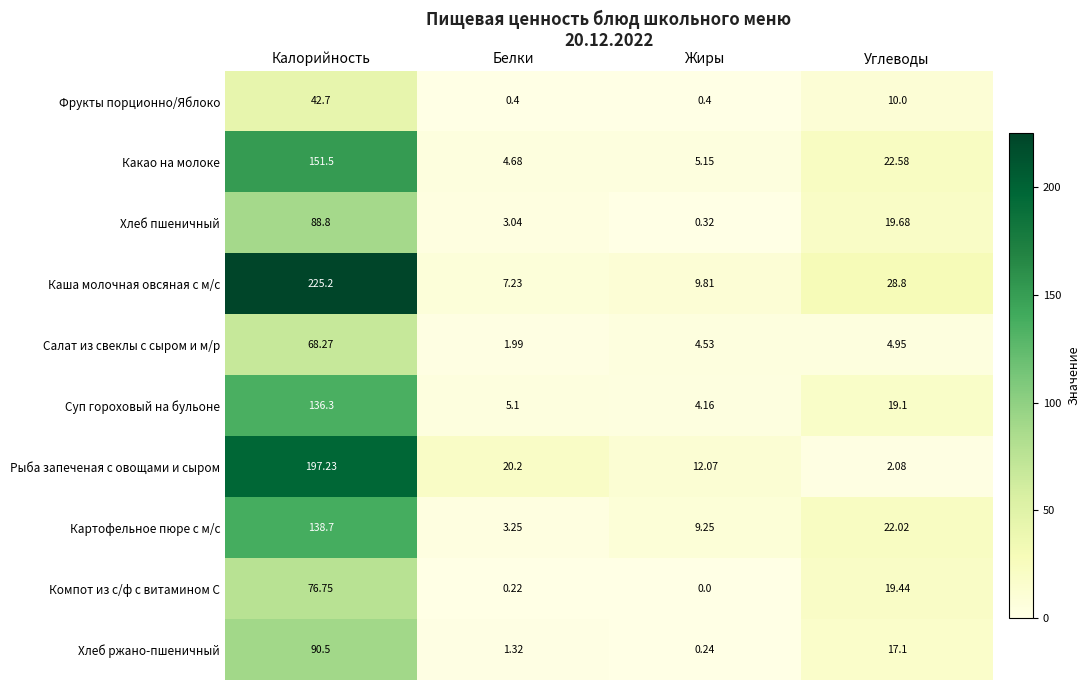

List the series in order of their peak value, lowest first.

Фрукты порционно/Яблоко, Салат из свеклы с сыром и м/р, Компот из с/ф с витамином С, Хлеб пшеничный, Хлеб ржано-пшеничный, Суп гороховый на бульоне, Картофельное пюре с м/с, Какао на молоке, Рыба запеченая с овощами и сыром, Каша молочная овсяная с м/с